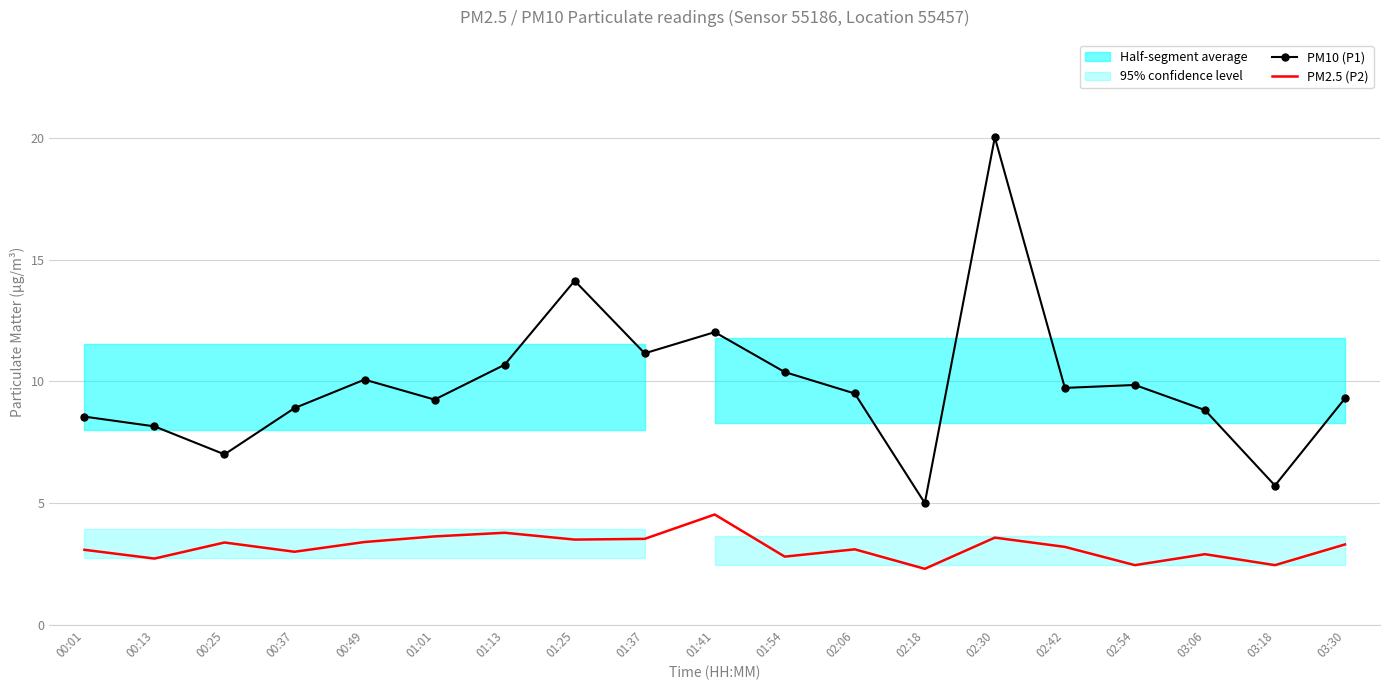

What is the difference between the PM2.5 (P2) values at 02:06 and 00:13?

0.4